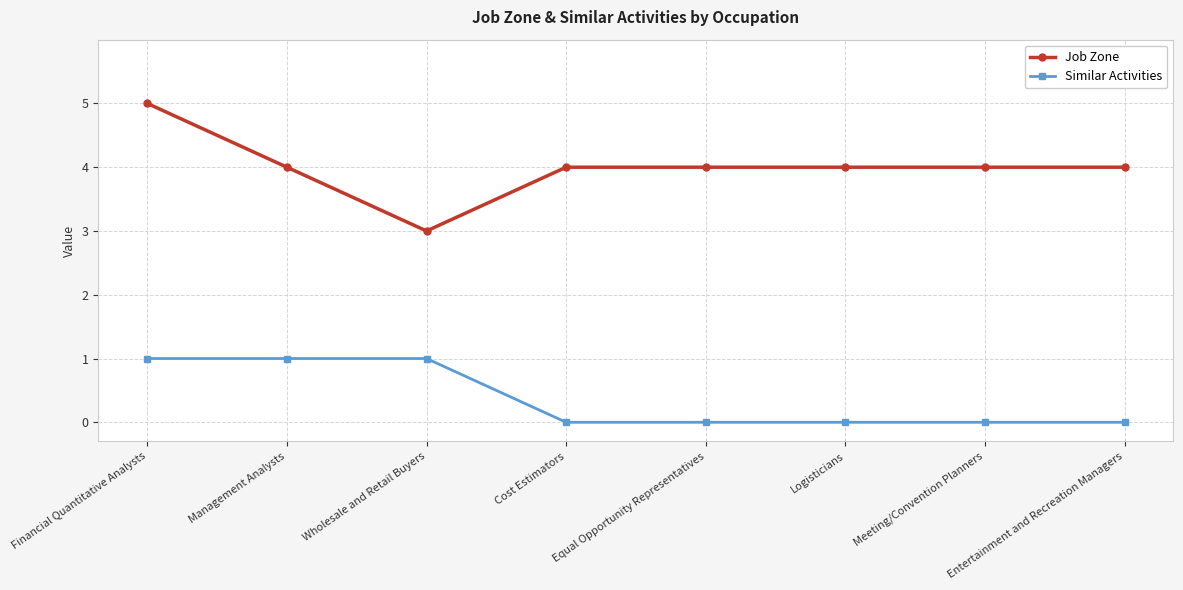

What is the spread (max minus min) of values at Meeting/Convention Planners?

4